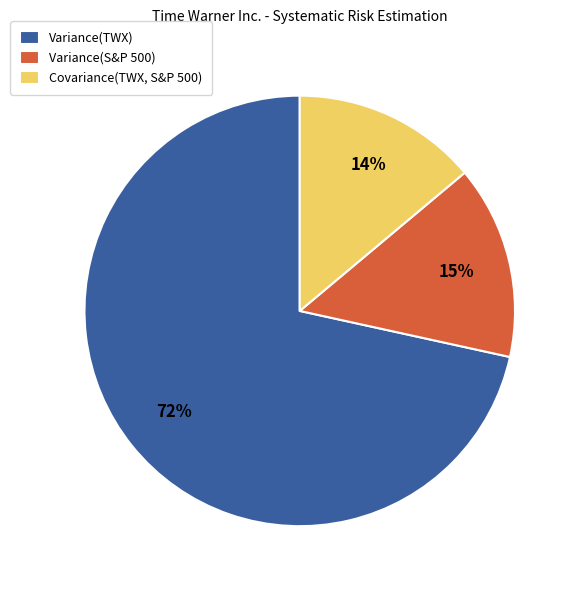

Between Variance(S&P 500) and Covariance(TWX, S&P 500), which is larger?

Variance(S&P 500)